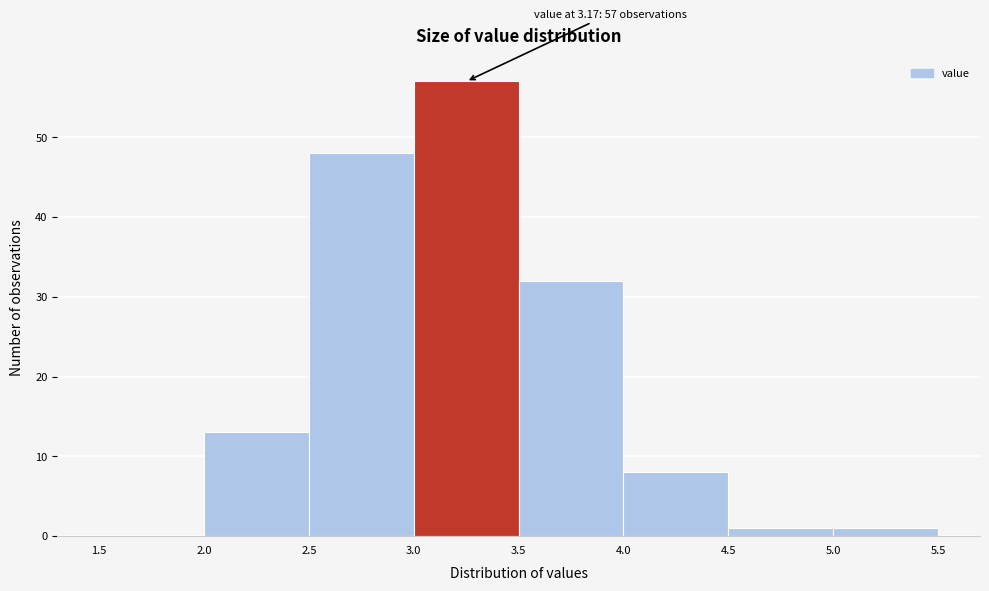

Which range on the x-axis has the tallest bar?

3.0 to 3.5